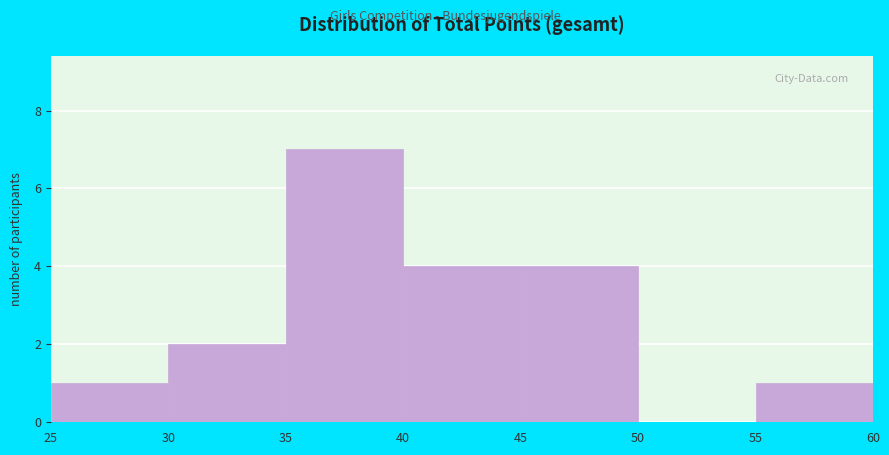

Reading left to right, transcribe this chart: for each bar, give the range it covers on the x-axis and its height. The values are not printed on the chart, so give them approximately, as read against the axis.

25 to 30: 1
30 to 35: 2
35 to 40: 7
40 to 45: 4
45 to 50: 4
50 to 55: 0
55 to 60: 1